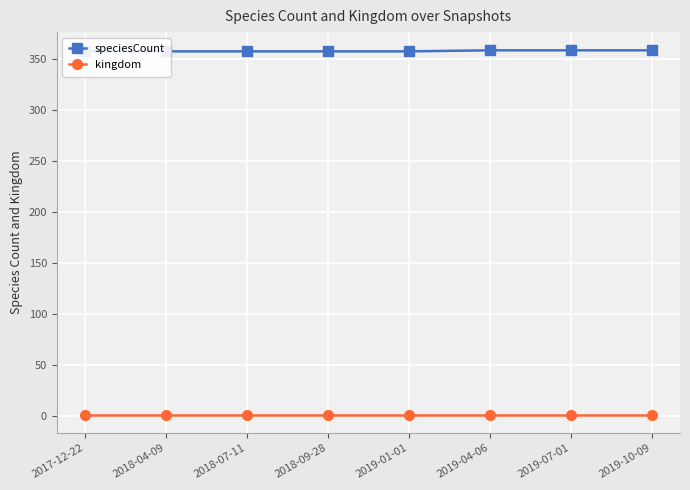

Read the speciesCount value at 2018-04-09.

358